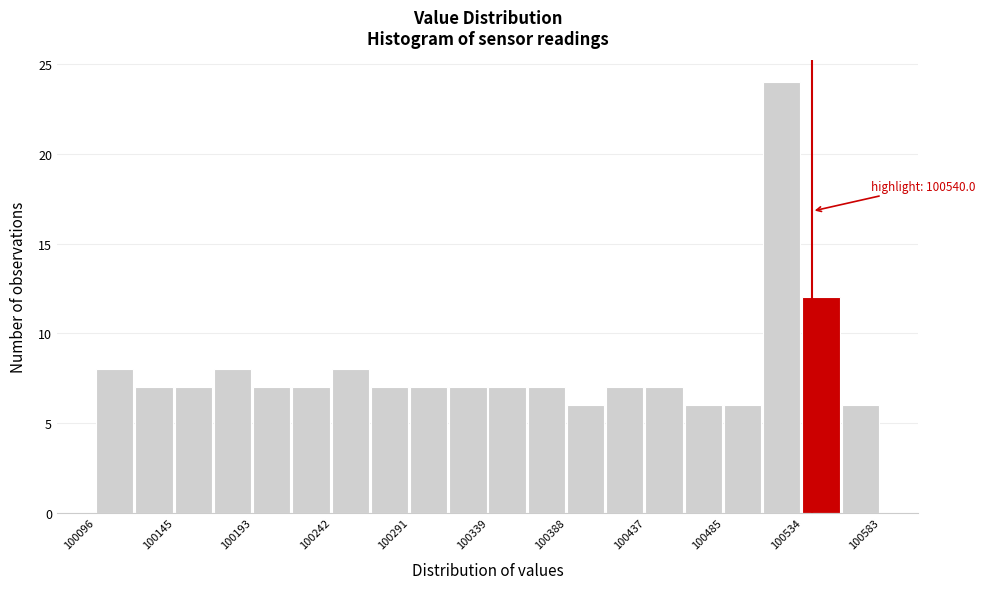

Which range on the x-axis has the tallest bar?

100510 to 100535